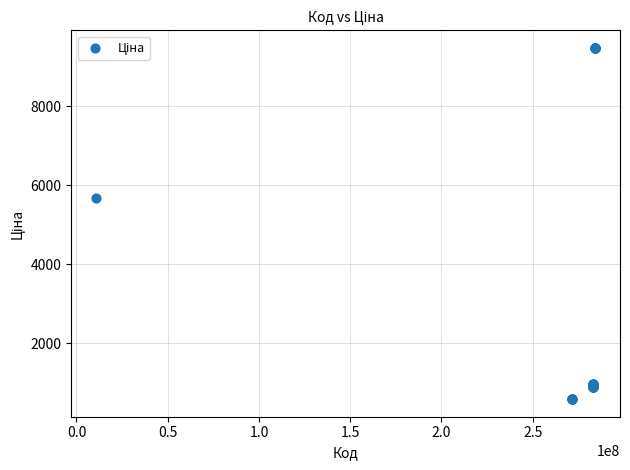

What Y value in the scatter plot is closest to 5034?

5673.8